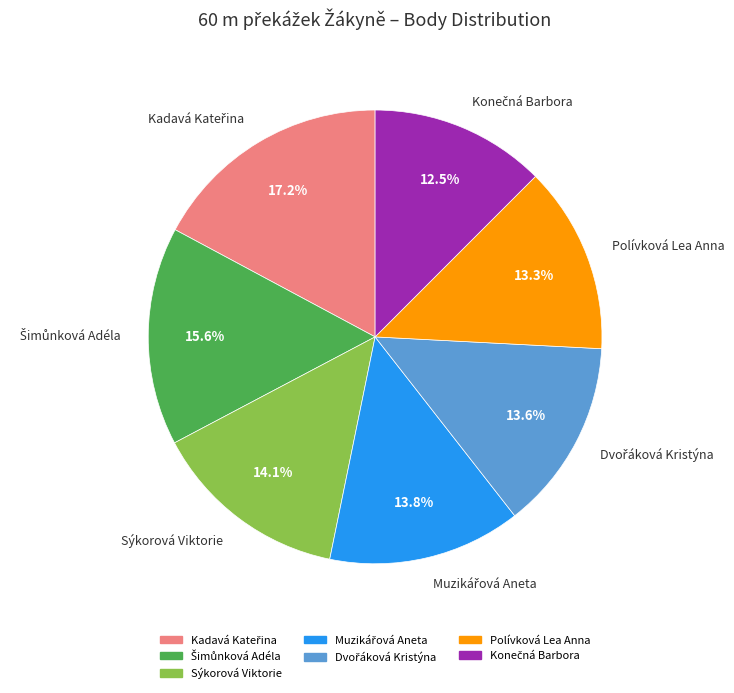

Does any single category account for the majority?

No